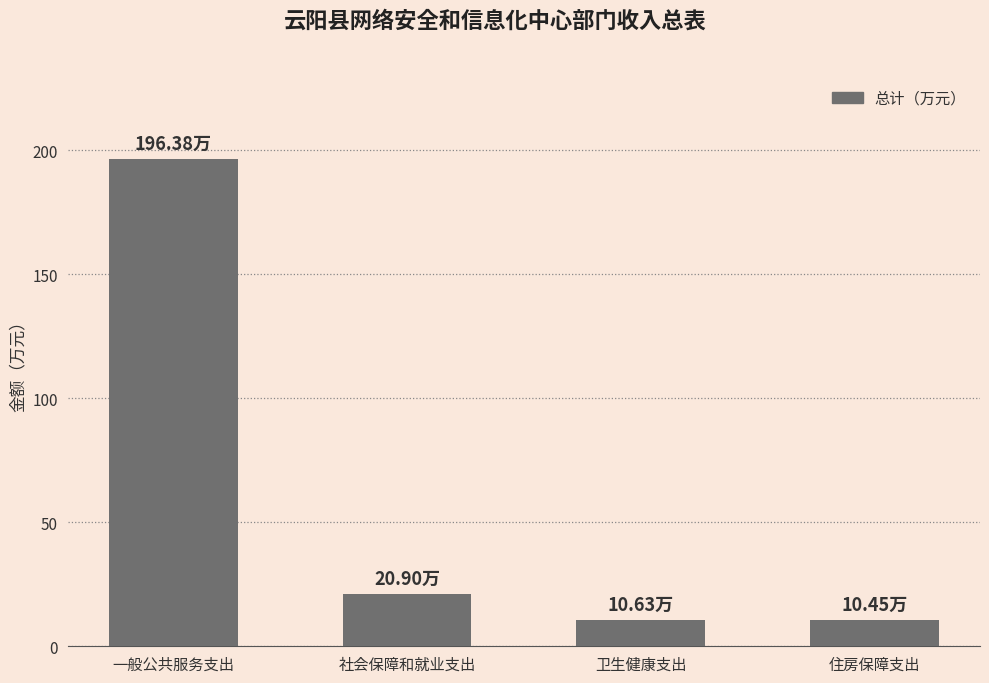

What is the label of the 1st bar from the left?

一般公共服务支出